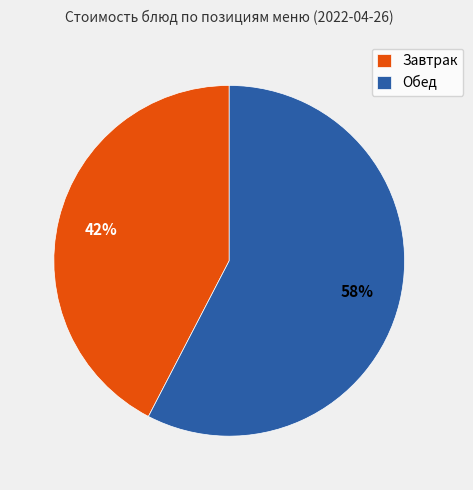

To the nearest percent, what percentage of the pie is Завтрак?

42%